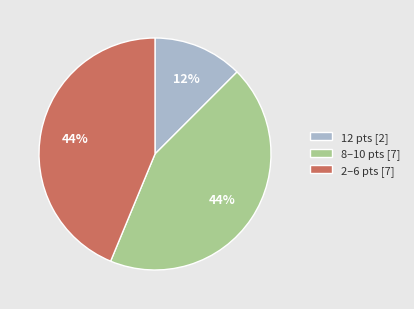

What is the ratio of the value at 12 pts [2] to the value at 2–6 pts [7]?

0.3